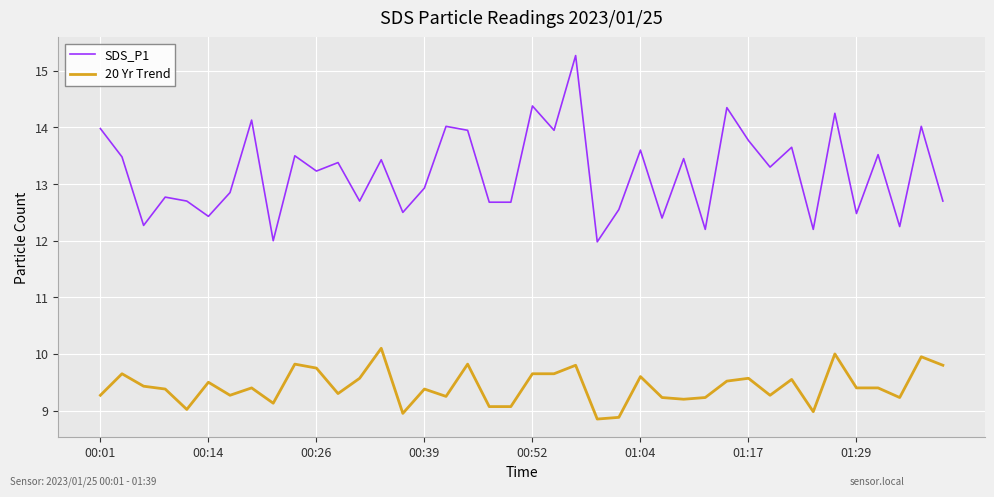

True or false: SDS_P1 has more than 2 points higher than both neighbors.

True